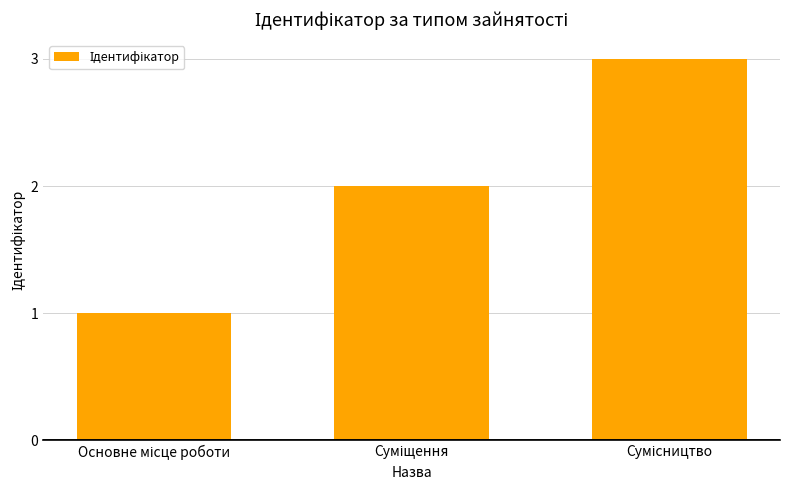

What is the maximum value shown in the chart?

3